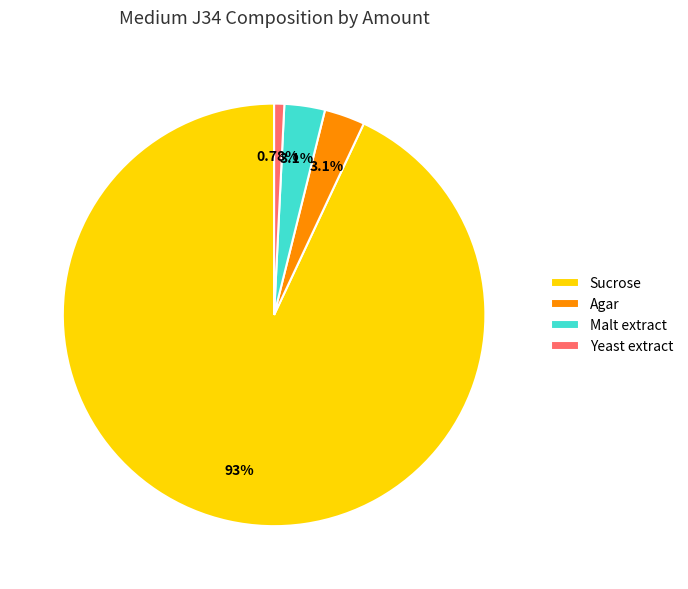

Which category has the smallest portion of the pie?

Yeast extract